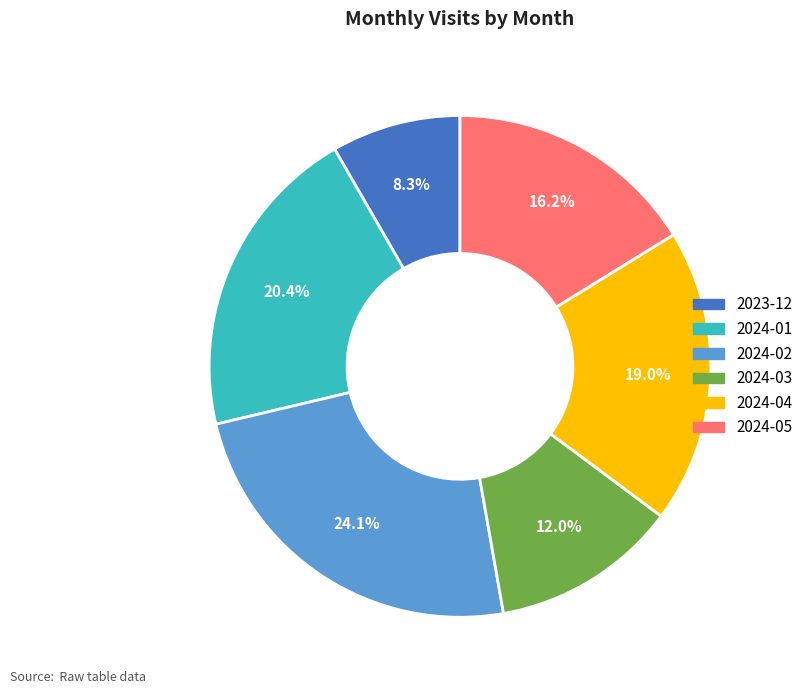

True or false: 2024-04 accounts for 19% of the total.

True